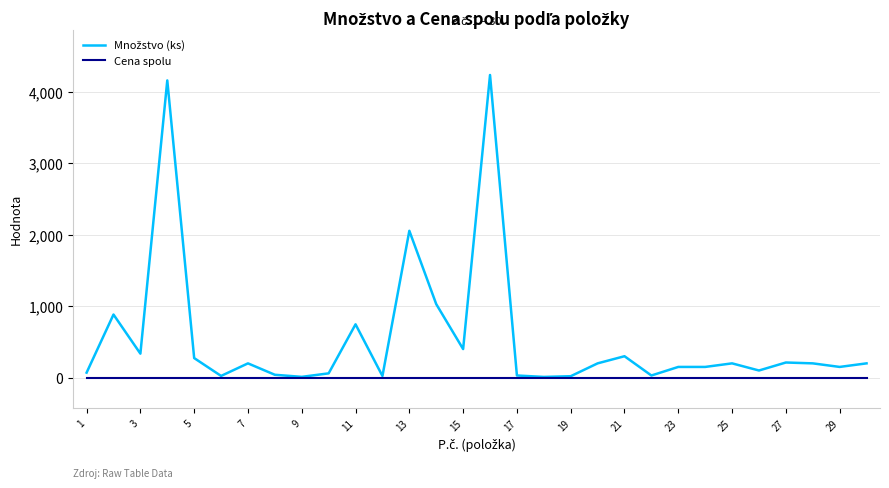

What is the maximum value shown in the chart?

4240